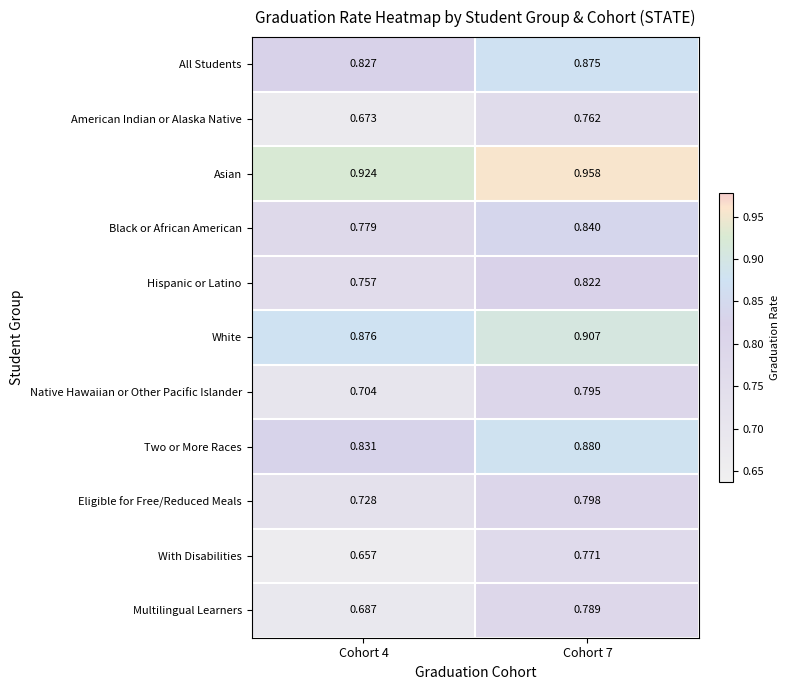

Between Cohort 4 and Cohort 7, which series saw the biggest shift?

With Disabilities